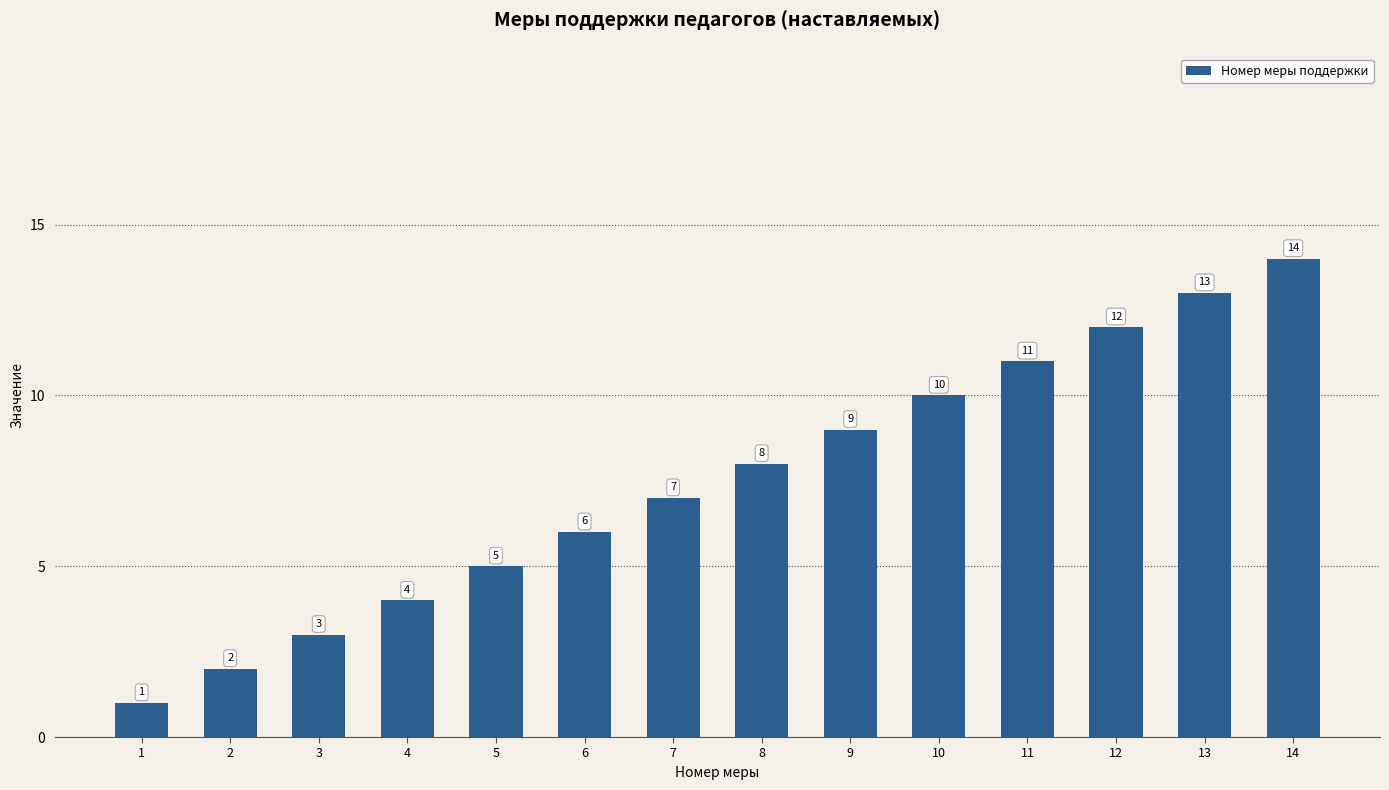

Reading left to right, what are all the values shown in this chart?

1	2	3	4	5	6	7	8	9	10	11	12	13	14